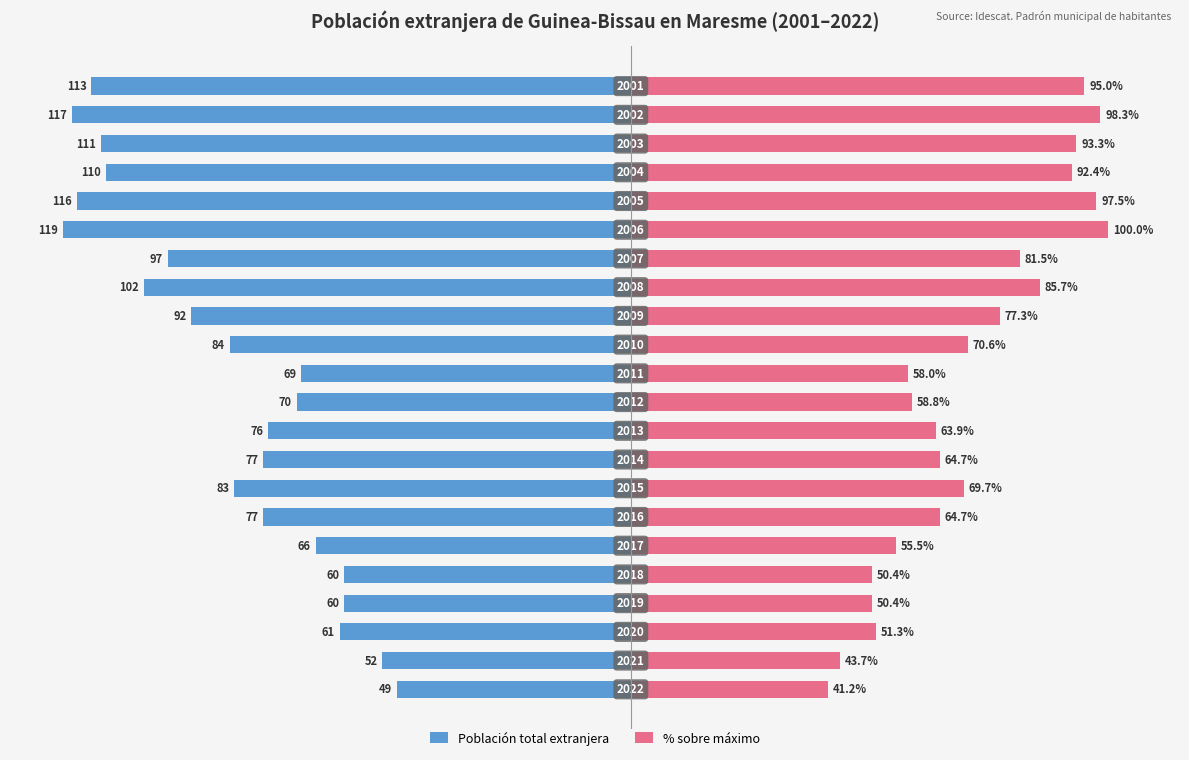

What is the difference between the maximum and second lowest values in the % sobre máximo series?

56.3